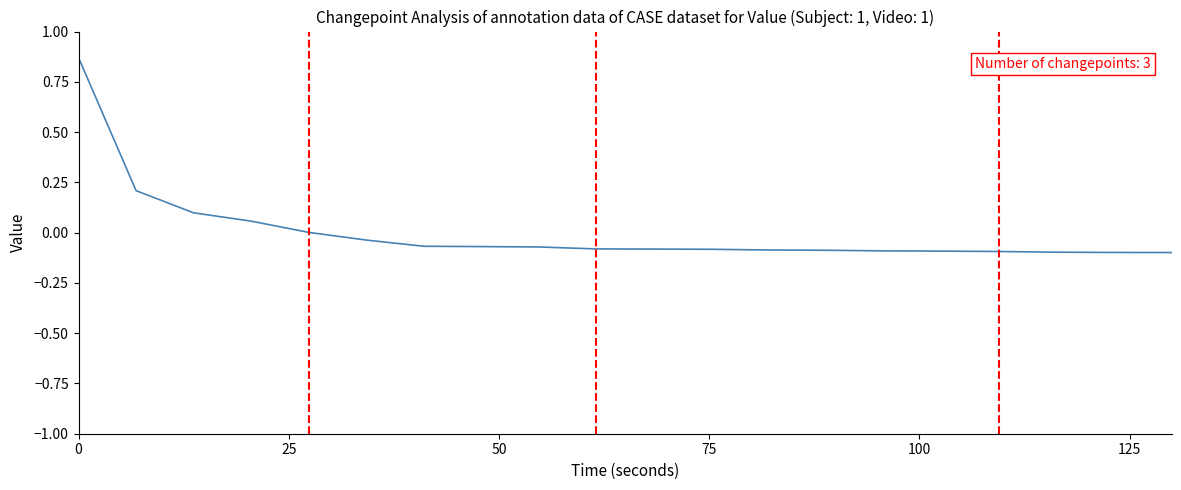

What is the difference between the maximum and minimum values?

1.0